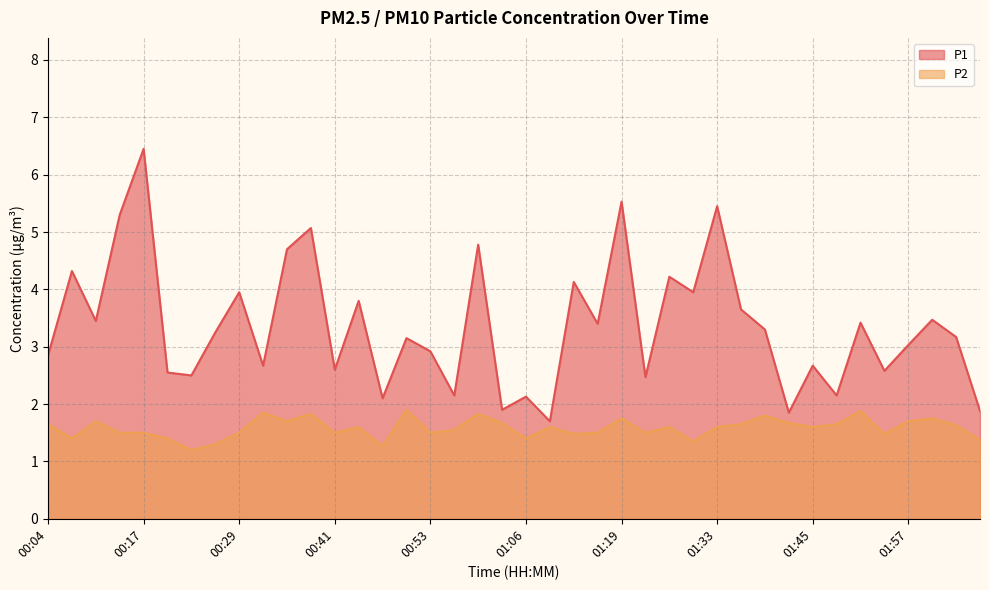

Rank the series at 01:51 from highest to lowest value.

P1, P2